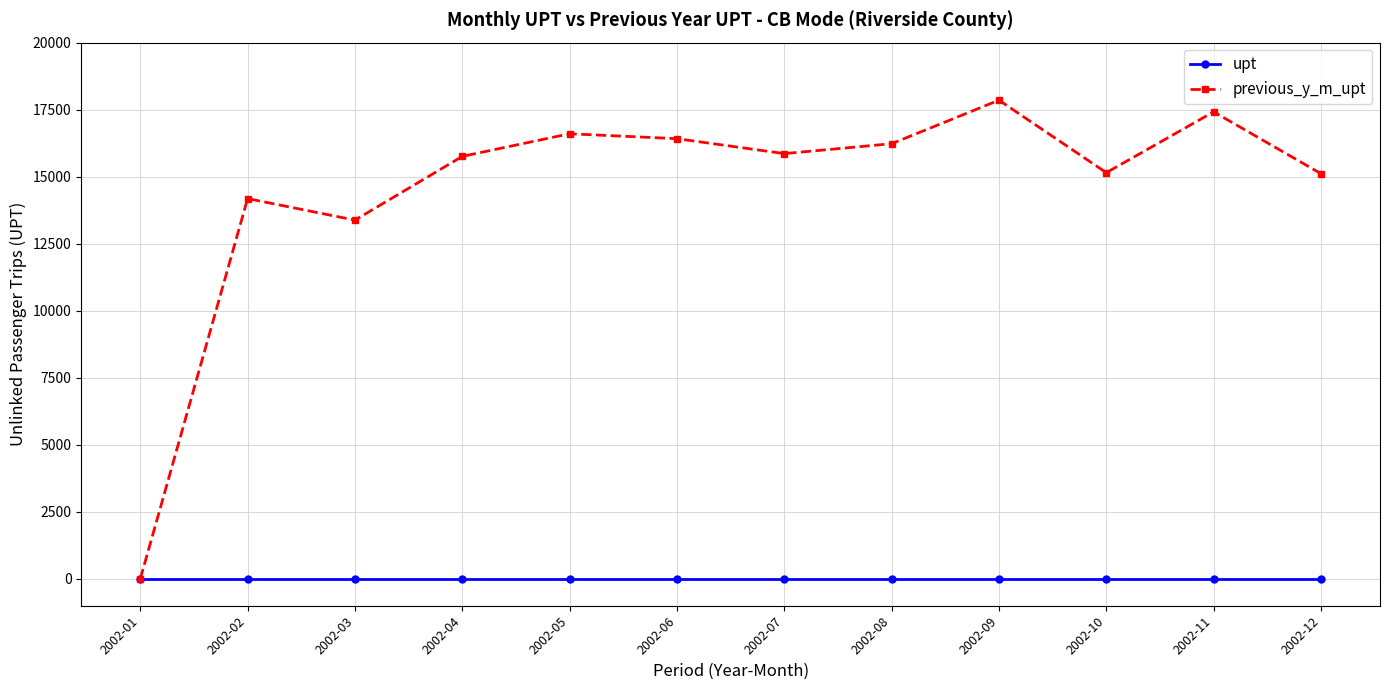

Rank the series by their average value, from highest to lowest.

previous_y_m_upt, upt